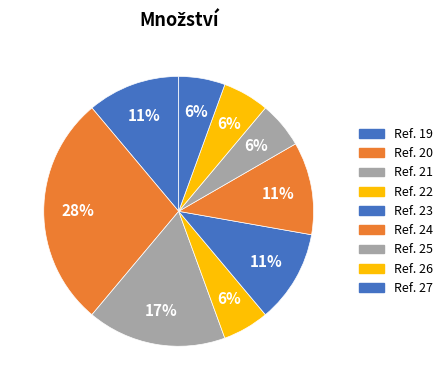

How many segments does this pie chart have?

9